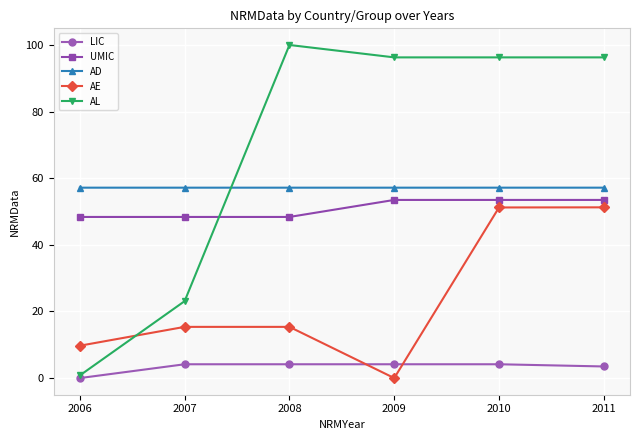

Which category has the highest value across all series?

2008